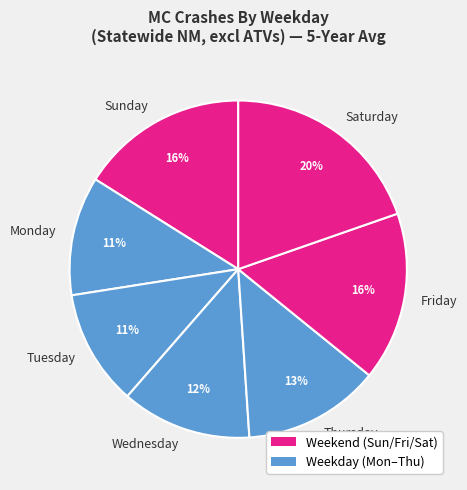

Is it true that Tuesday is 1% of the pie?

False